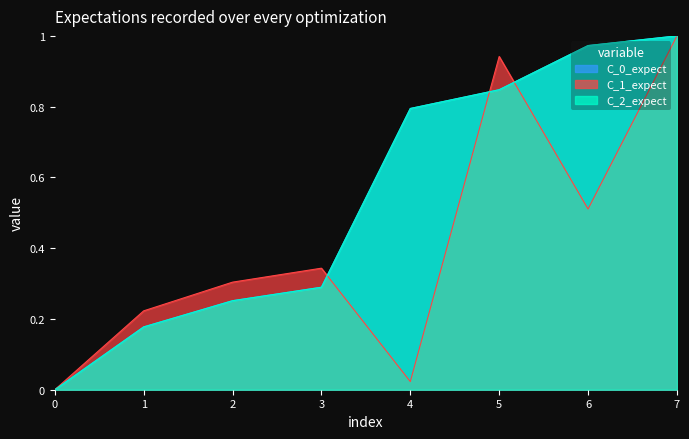

How many values in C_2_expect are above zero?

7